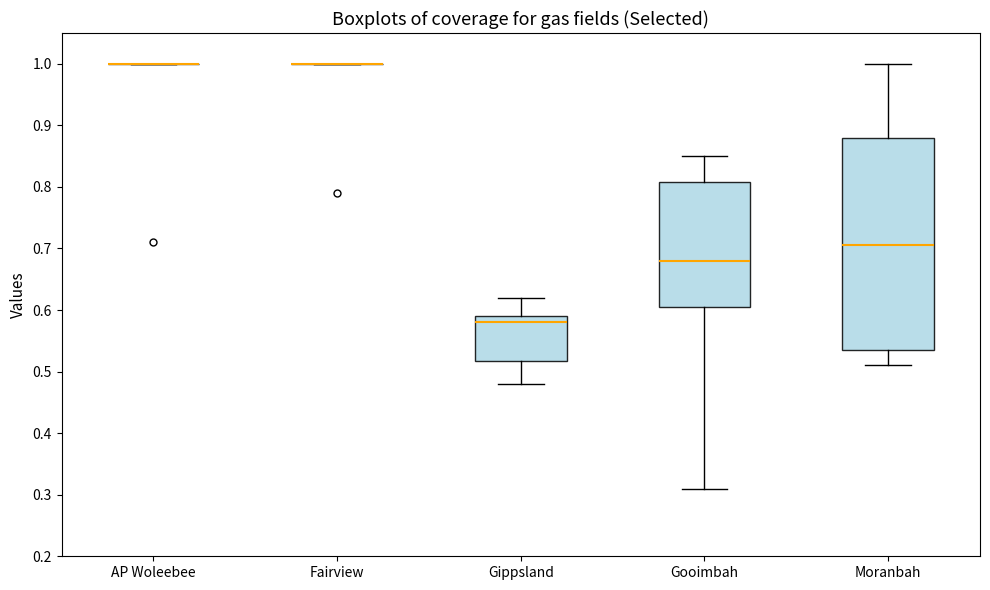

Reading left to right, read every box against the y-axis: the position of its median line, the range the box covers, and the ends of its whiskers. The values are not printed on the chart, so give them approximately, as read against the axis.

AP Woleebee: box collapsed to a line at 1.00, whiskers 1.00 to 1.00
Fairview: box collapsed to a line at 1.00, whiskers 1.00 to 1.00
Gippsland: median 0.58, box 0.52 to 0.59, whiskers 0.48 to 0.62
Gooimbah: median 0.68, box 0.61 to 0.81, whiskers 0.31 to 0.85
Moranbah: median 0.71, box 0.54 to 0.88, whiskers 0.51 to 1.00